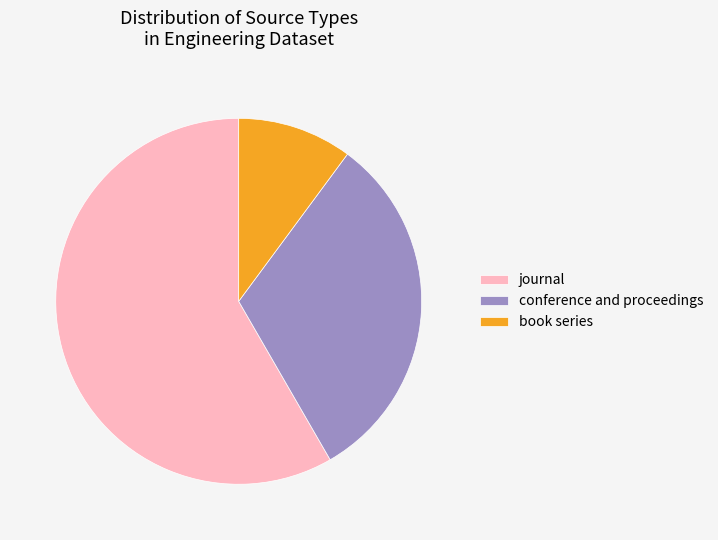

Is it true that journal is 71% of the pie?

False